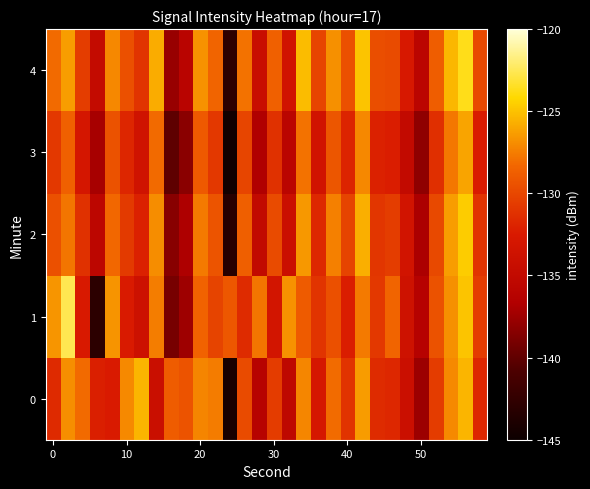

How many data points does each series have?

30